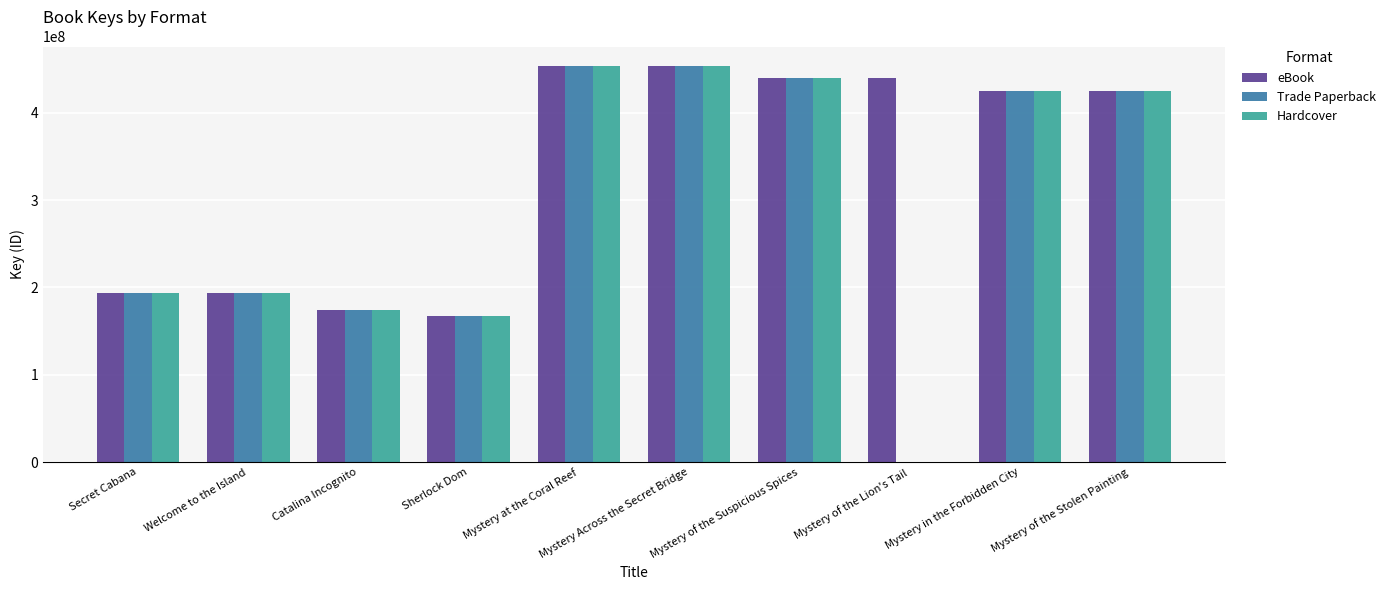

How many data points does each series have?

10